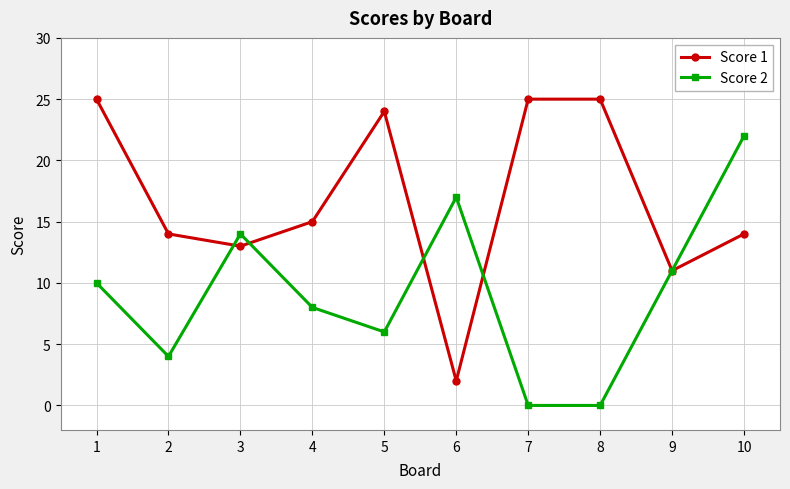

How many interior local valleys does the Score 1 series have?

3